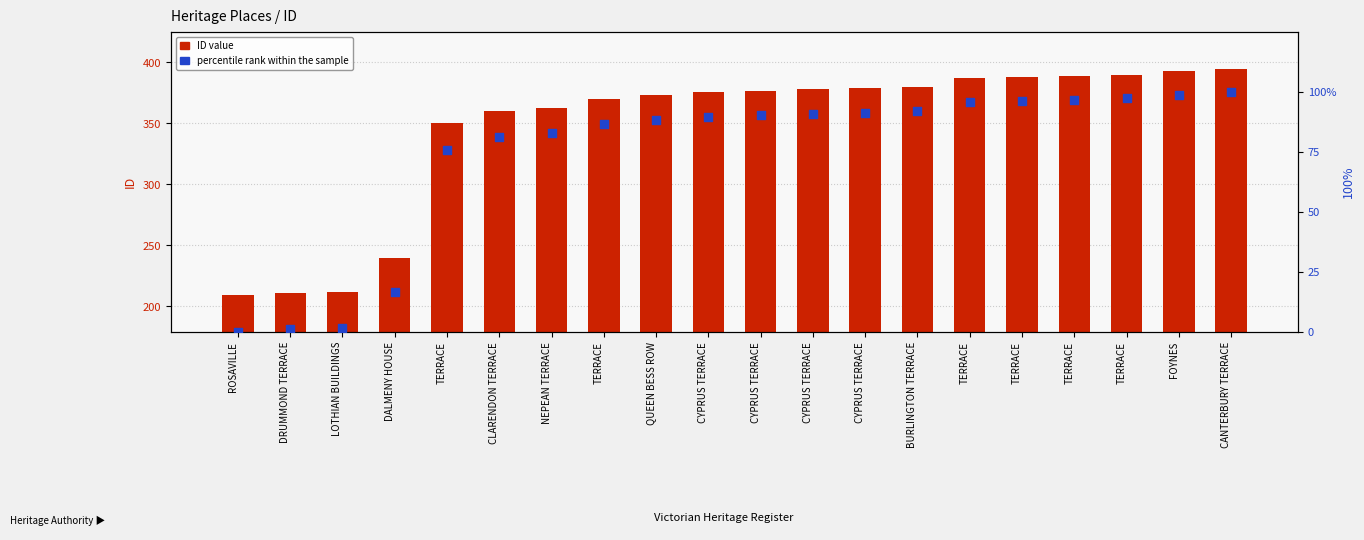

At which category is the sum across all series the highest?

CANTERBURY TERRACE